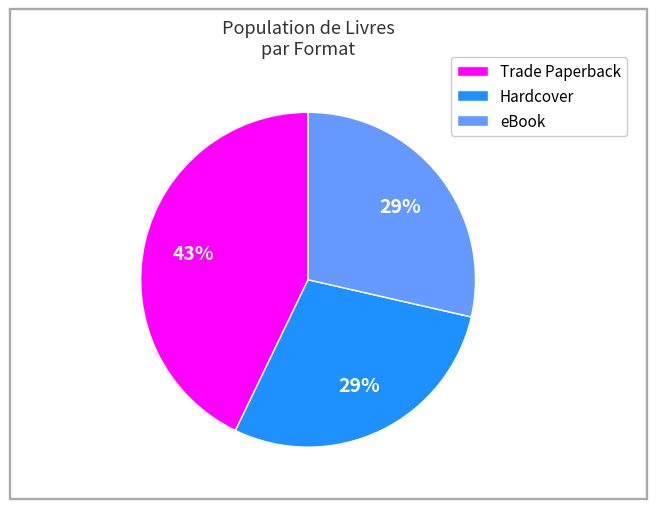

Do Hardcover and eBook together represent more than half of the pie?

Yes